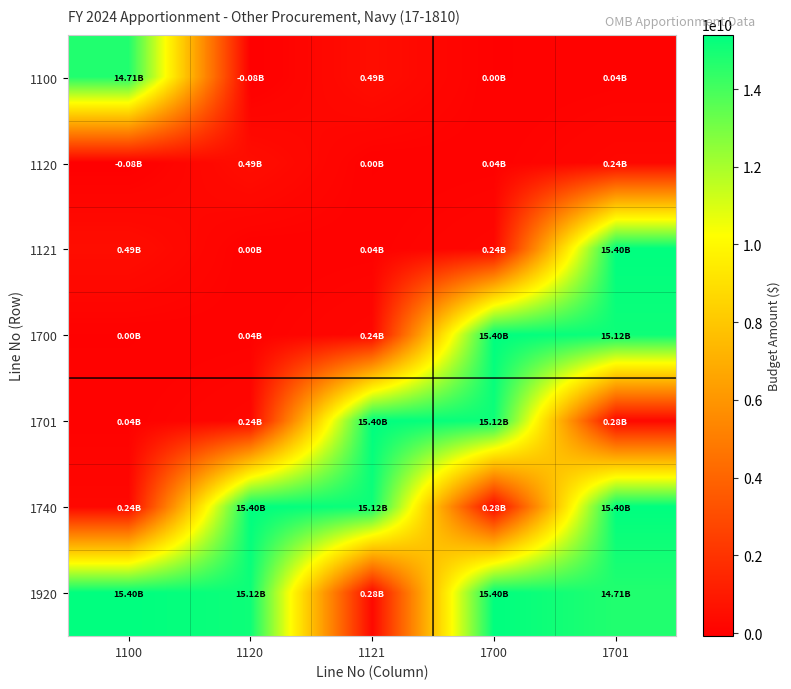

Rank the series at 1100 from lowest to highest value.

1120, 1700, 1701, 1740, 1121, 1100, 1920